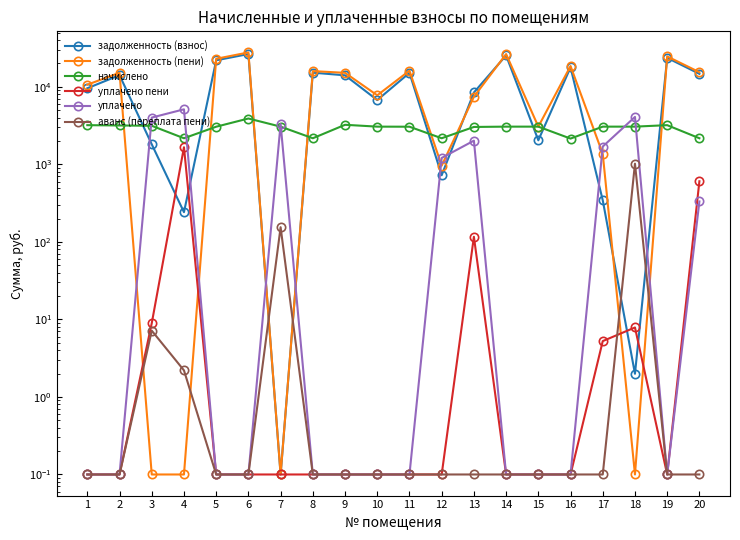

What is the difference between the highest and lowest values at 19?

24633.5